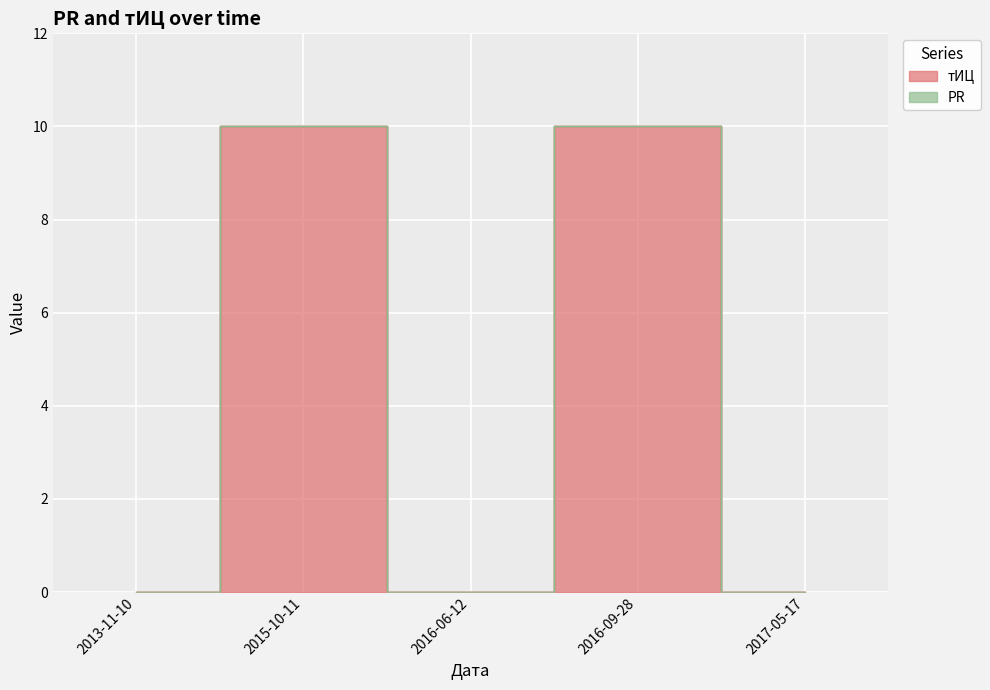

Rank the categories by value from highest to lowest.

2015-10-11, 2016-09-28, 2013-11-10, 2016-06-12, 2017-05-17